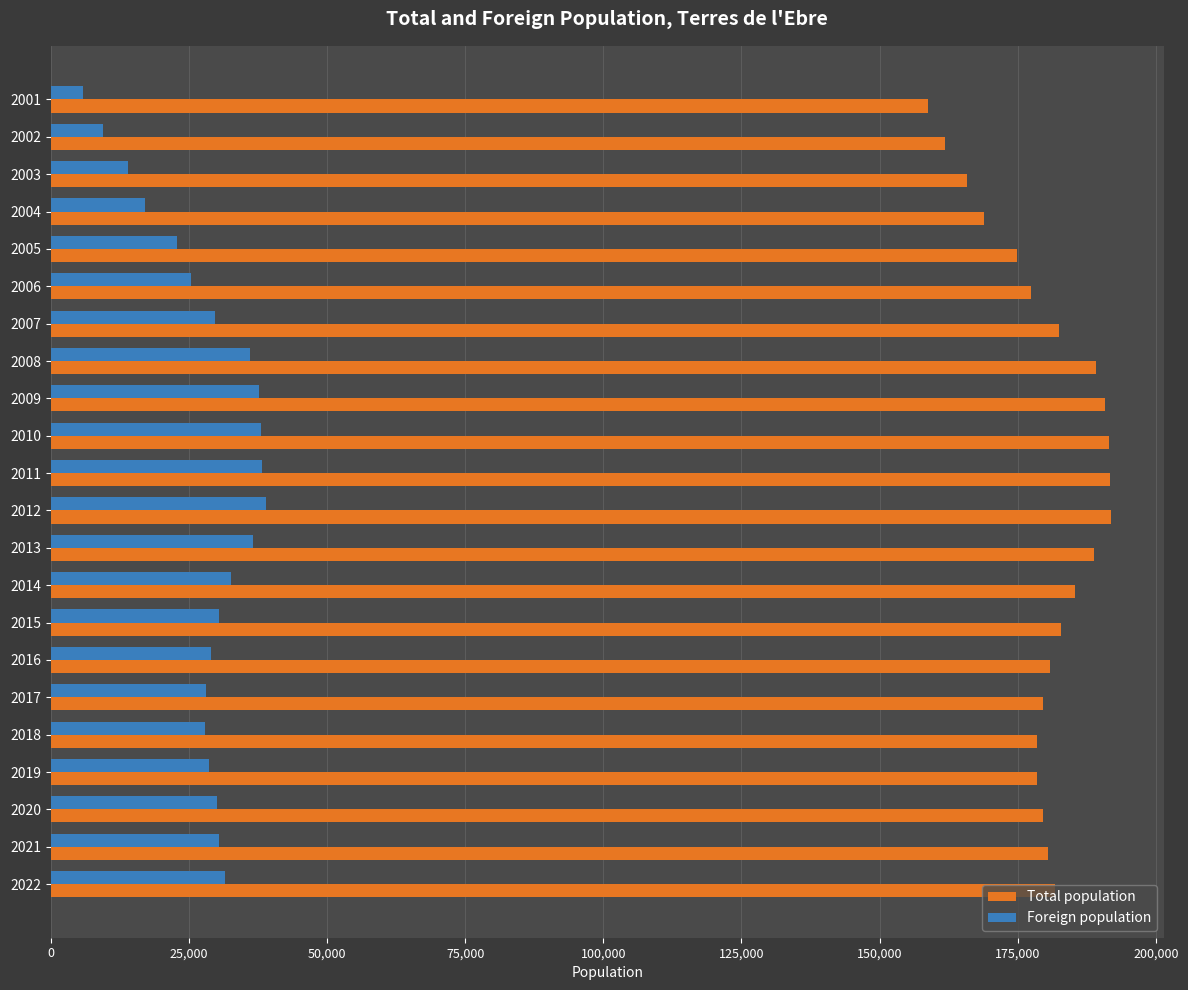

What is the difference between the highest and lowest values at 2005?

151989